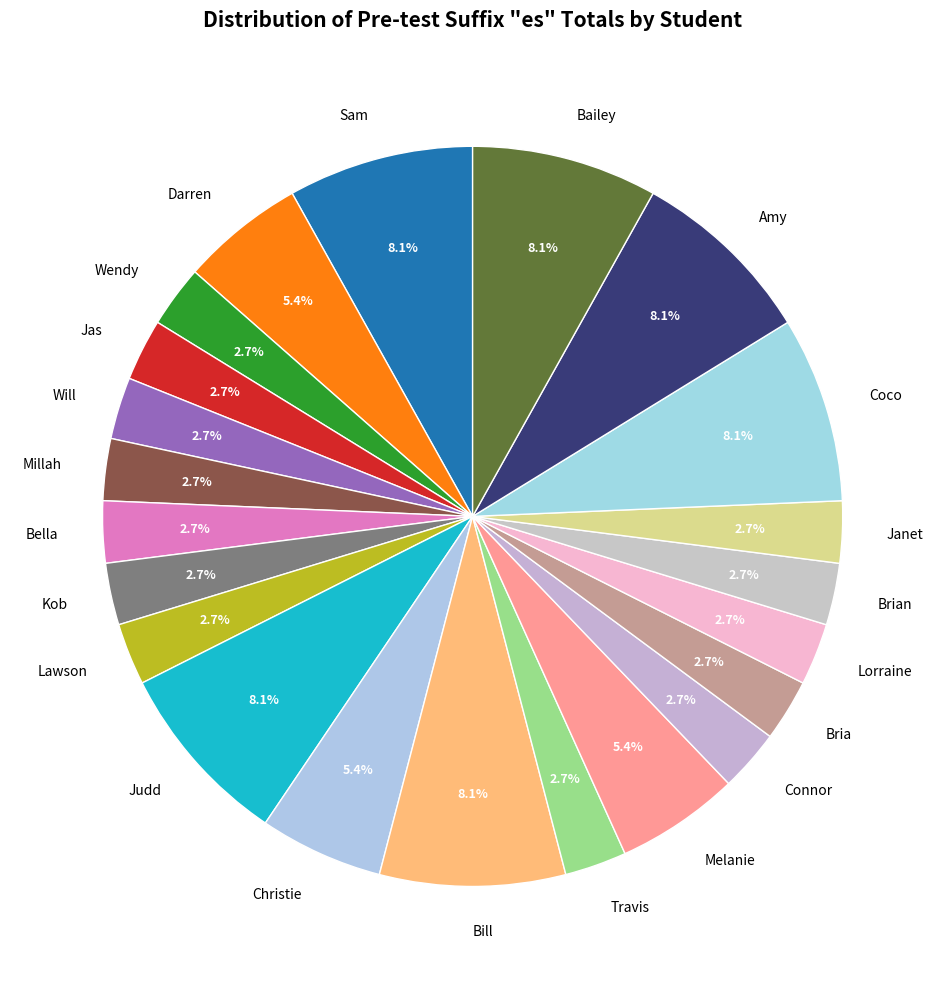

What is the ratio of the value at Bella to the value at Lorraine?

1.0